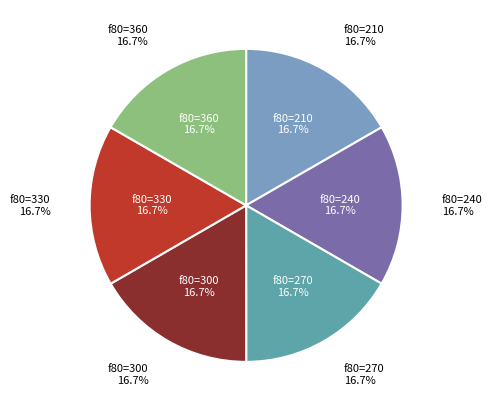

Count the number of slices in the pie.

6